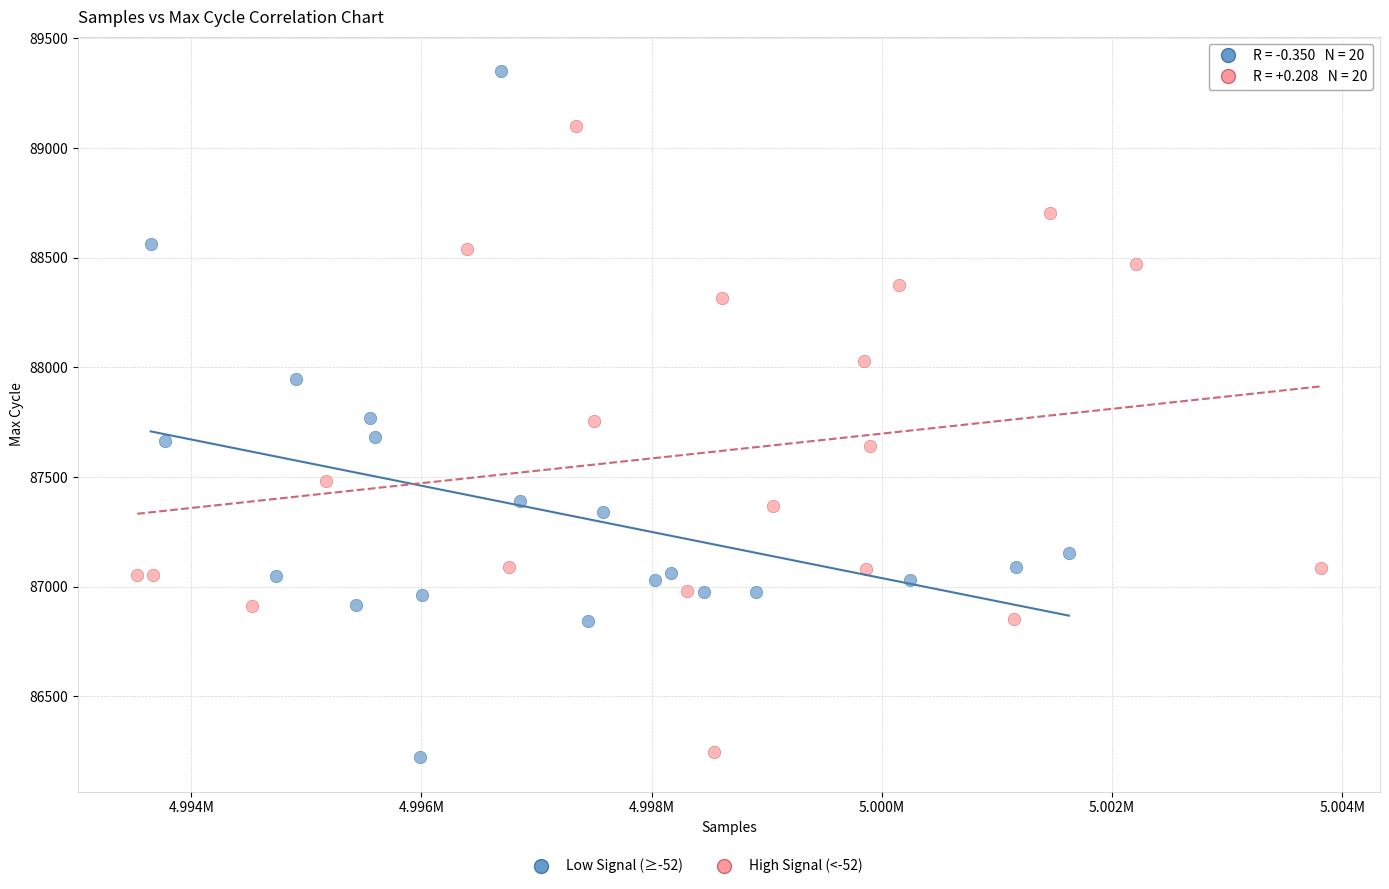

Which series contains the highest Y value?

Low Signal (≥-52)